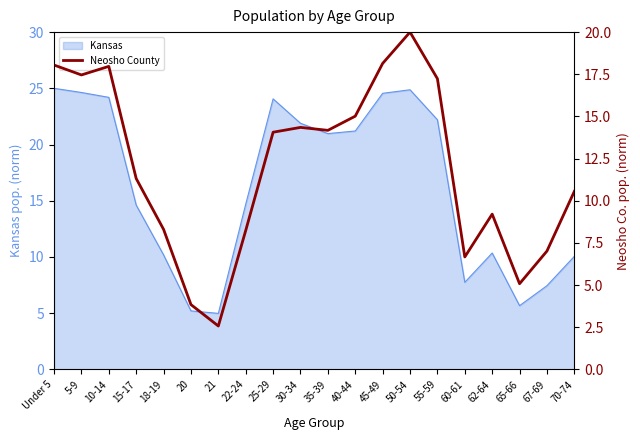

Which category has the lowest value across all series?

21